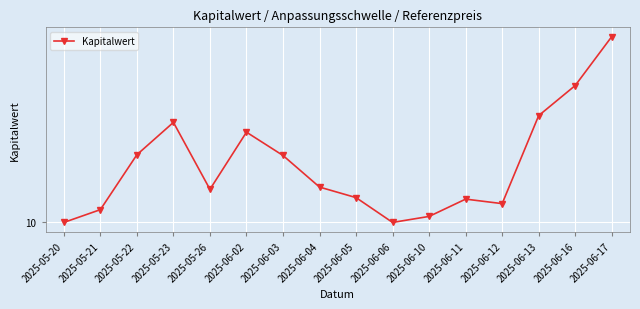

Reading left to right, transcribe all the data shown in this chart.

2025-05-20=10.0	2025-05-21=10.2	2025-05-22=10.9	2025-05-23=11.3	2025-05-26=10.4	2025-06-02=11.2	2025-06-03=10.9	2025-06-04=10.5	2025-06-05=10.3	2025-06-06=10.0	2025-06-10=10.1	2025-06-11=10.3	2025-06-12=10.2	2025-06-13=11.4	2025-06-16=11.8	2025-06-17=12.5